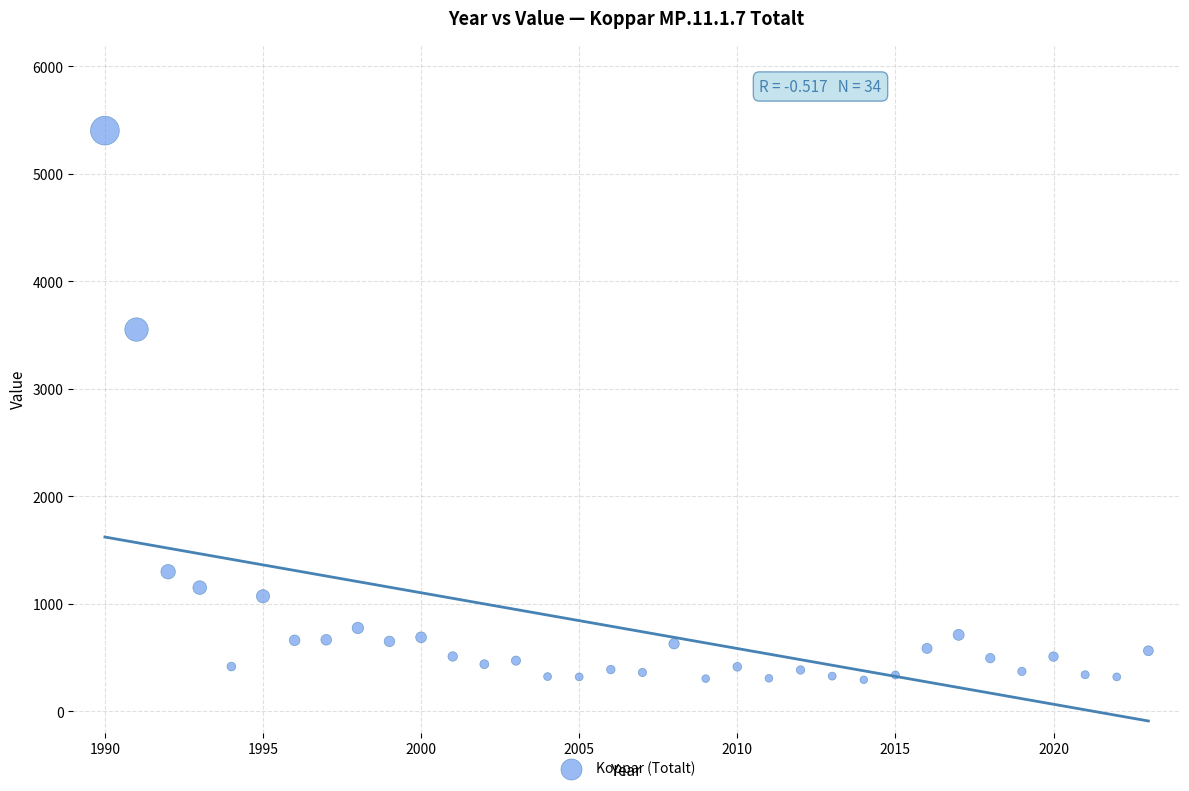

What is the range of X values (max minus min)?

33